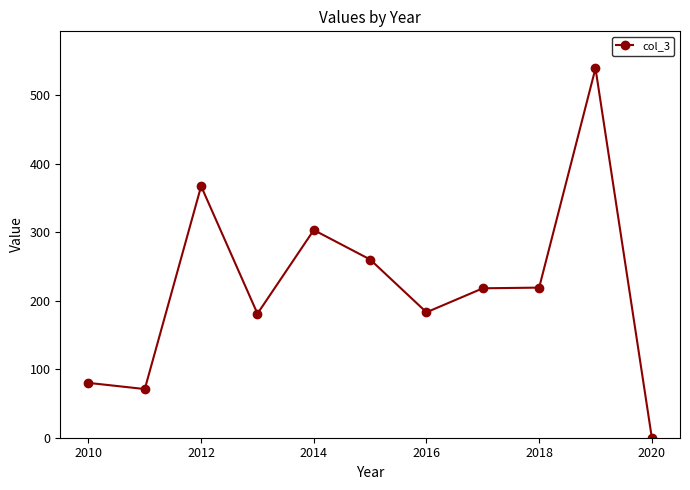

What is the approximate value at 2018, to the nearest 50?

200